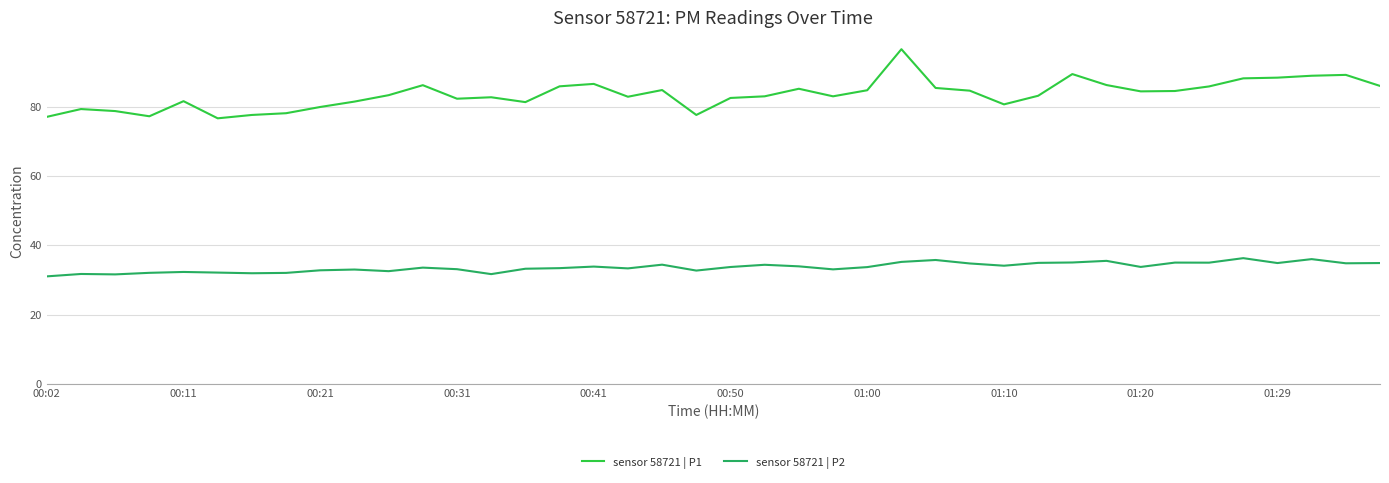

List the series in order of their overall mean, highest first.

sensor 58721 | P1, sensor 58721 | P2